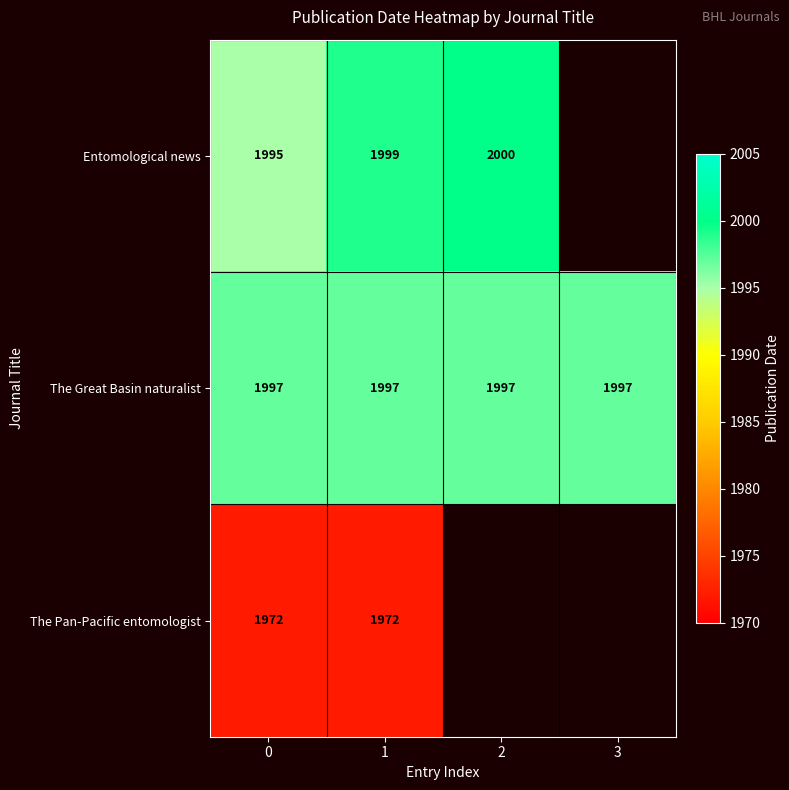

Between 1 and 3, which is larger?

3